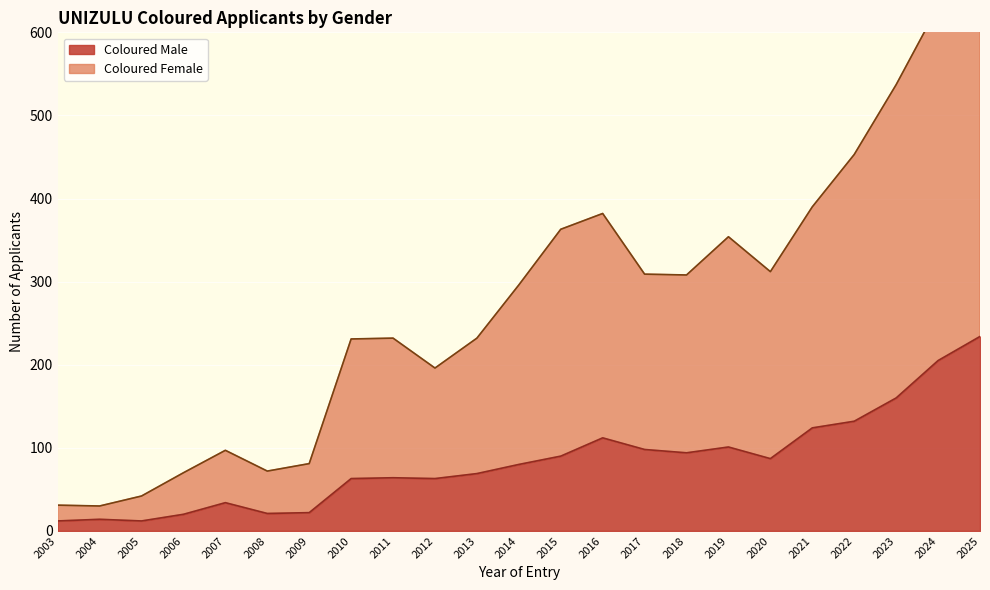

How many interior local valleys does the Coloured Female series have?

5